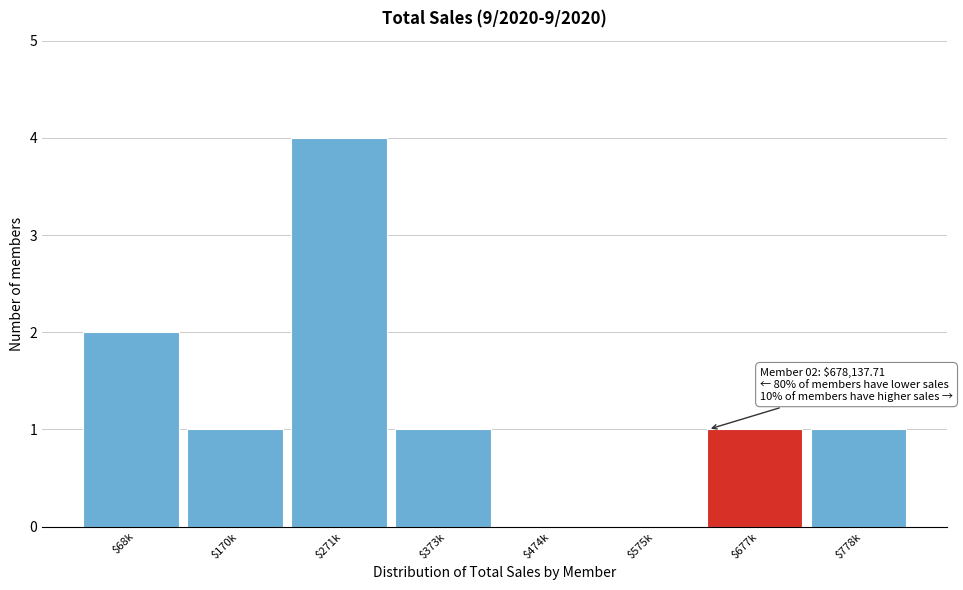

What is the maximum value shown in the chart?

4